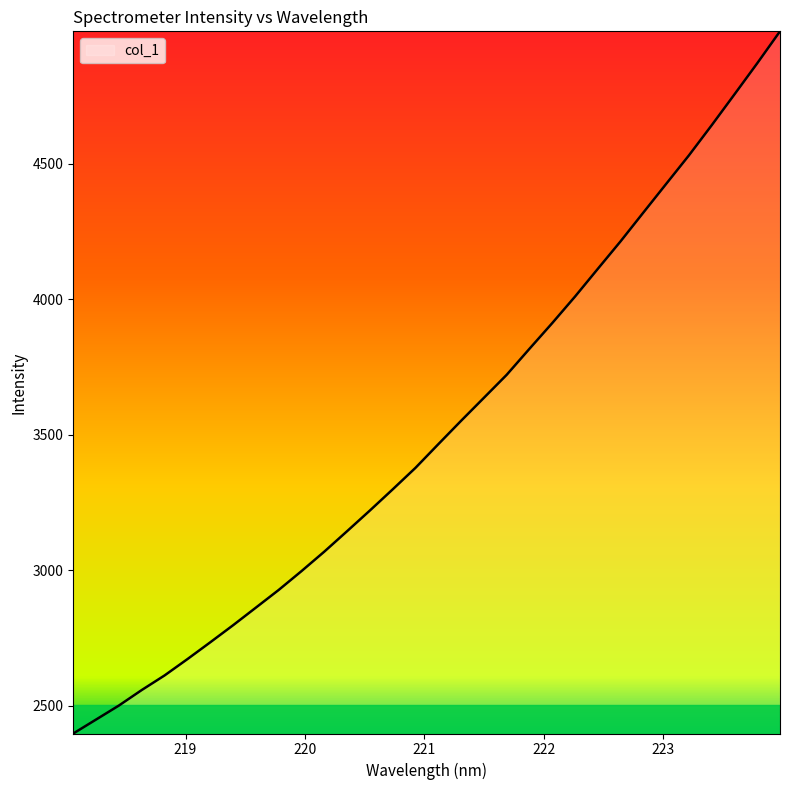

What is the maximum value shown in the chart?

4988.1